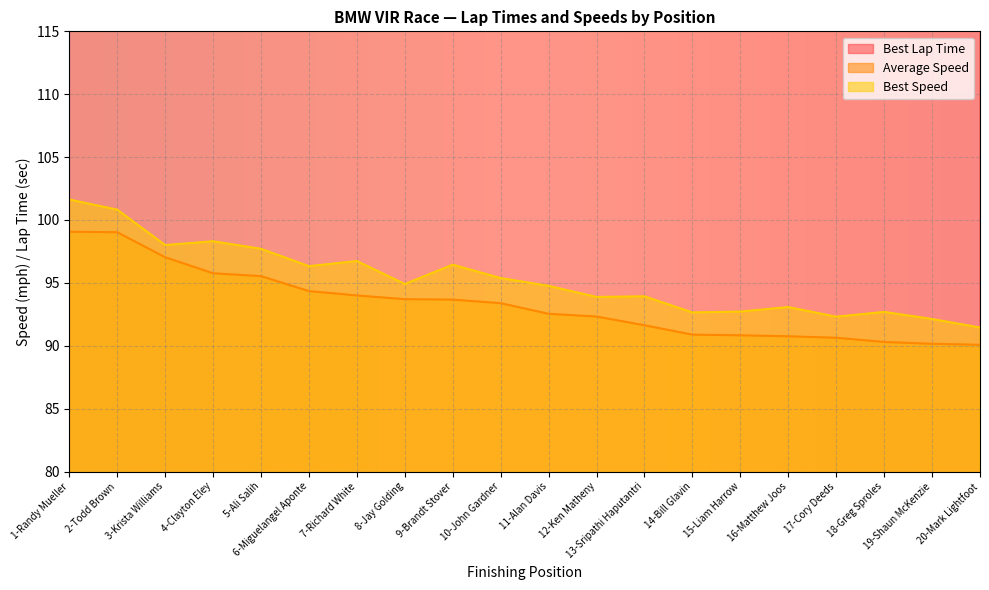

What is the highest value of the Best Speed series?

101.6